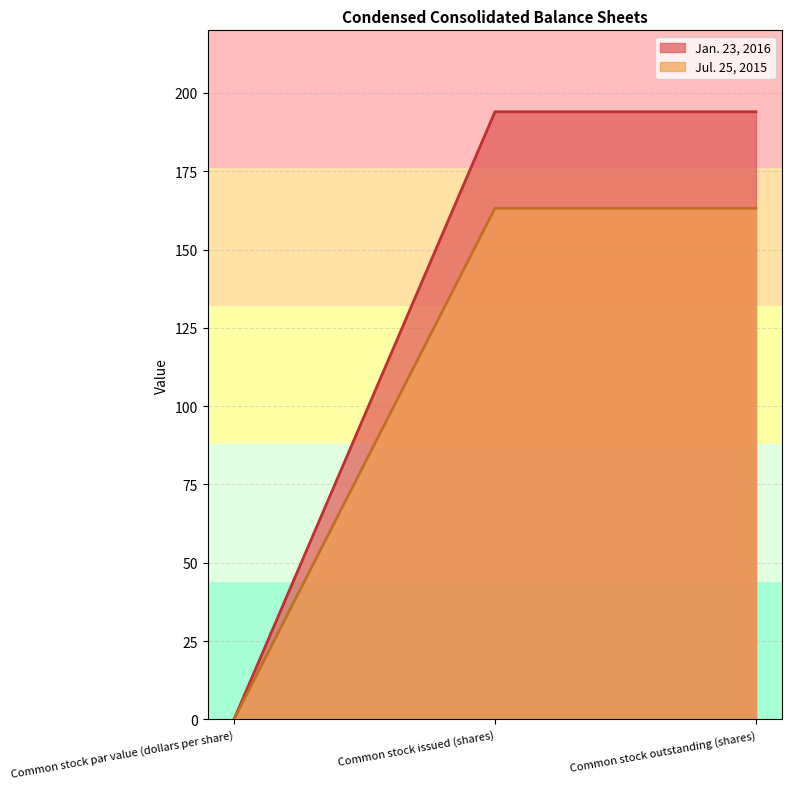

Reading left to right, list all the values displayed in this chart.

Jan. 23, 2016: 0.0	194.0	194.0
Jul. 25, 2015: 0.0	163.2	163.2